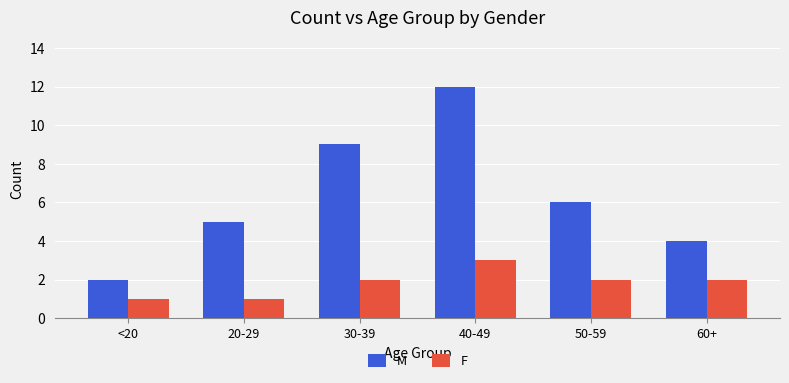

What is the value of the M bar at the 3rd from the left?

9